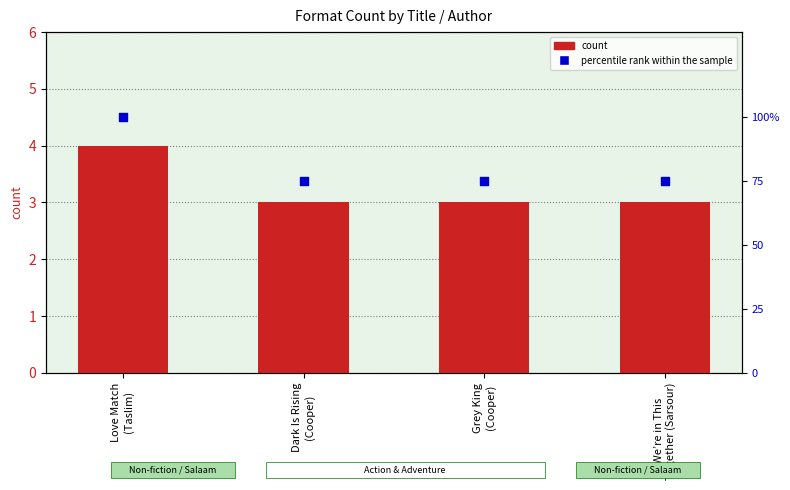

Which series has the largest total across all categories?

percentile rank within the sample